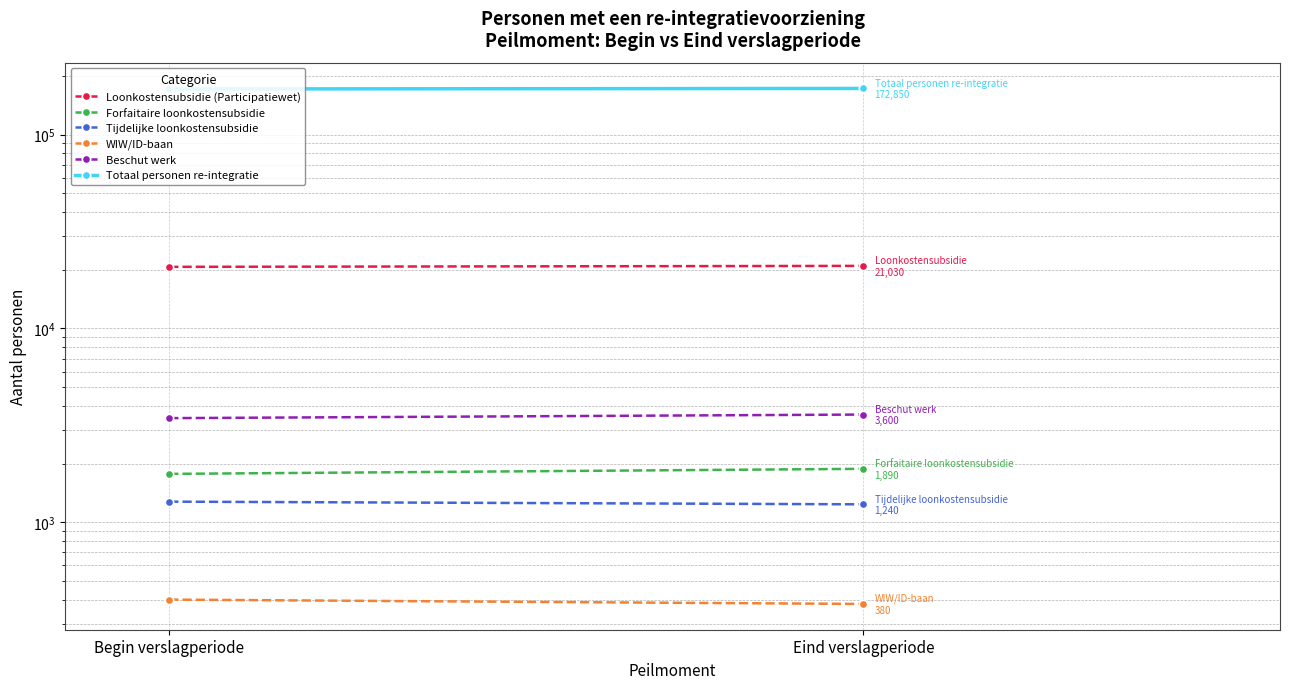

True or false: Loonkostensubsidie (Participatiewet) has a value of 33555 at Begin verslagperiode.

False